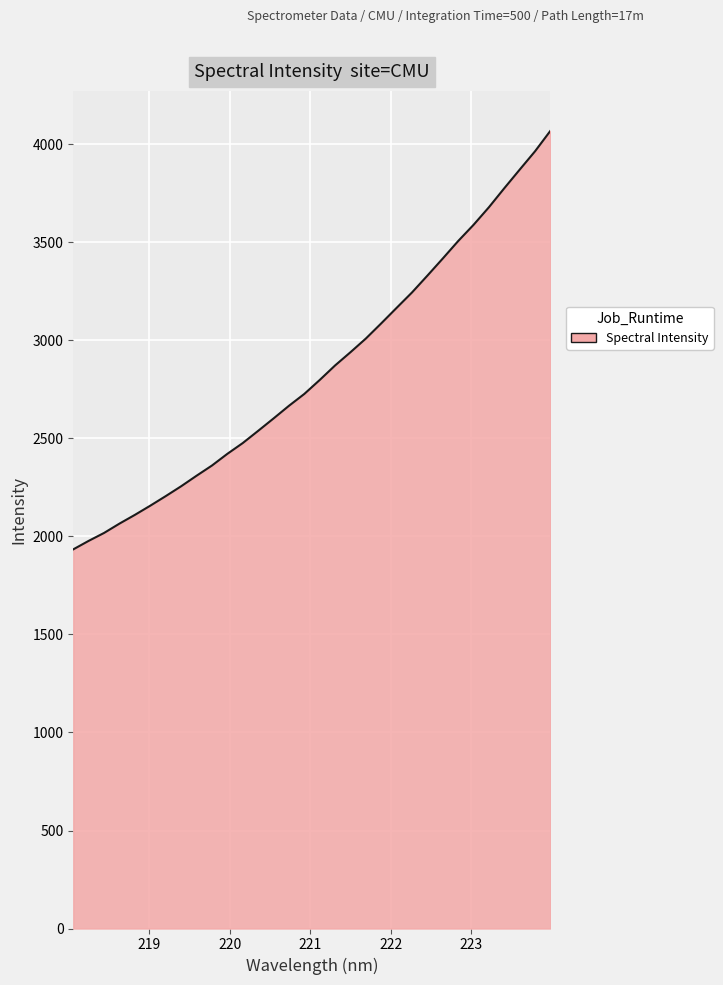

What is the difference between the maximum and minimum values?

2135.6